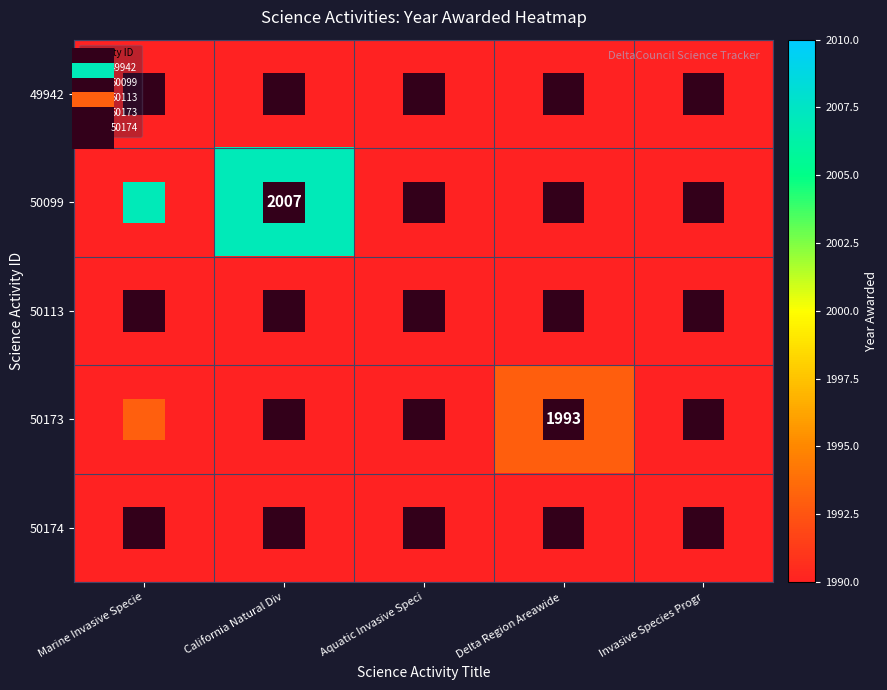

Is it true that 50099 equals 0 at Aquatic Invasive Speci?

True